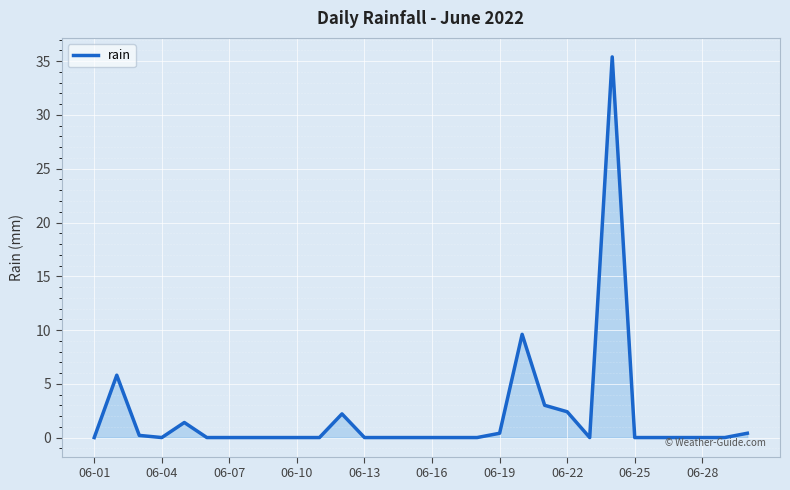

What is the greatest value displayed?

35.4